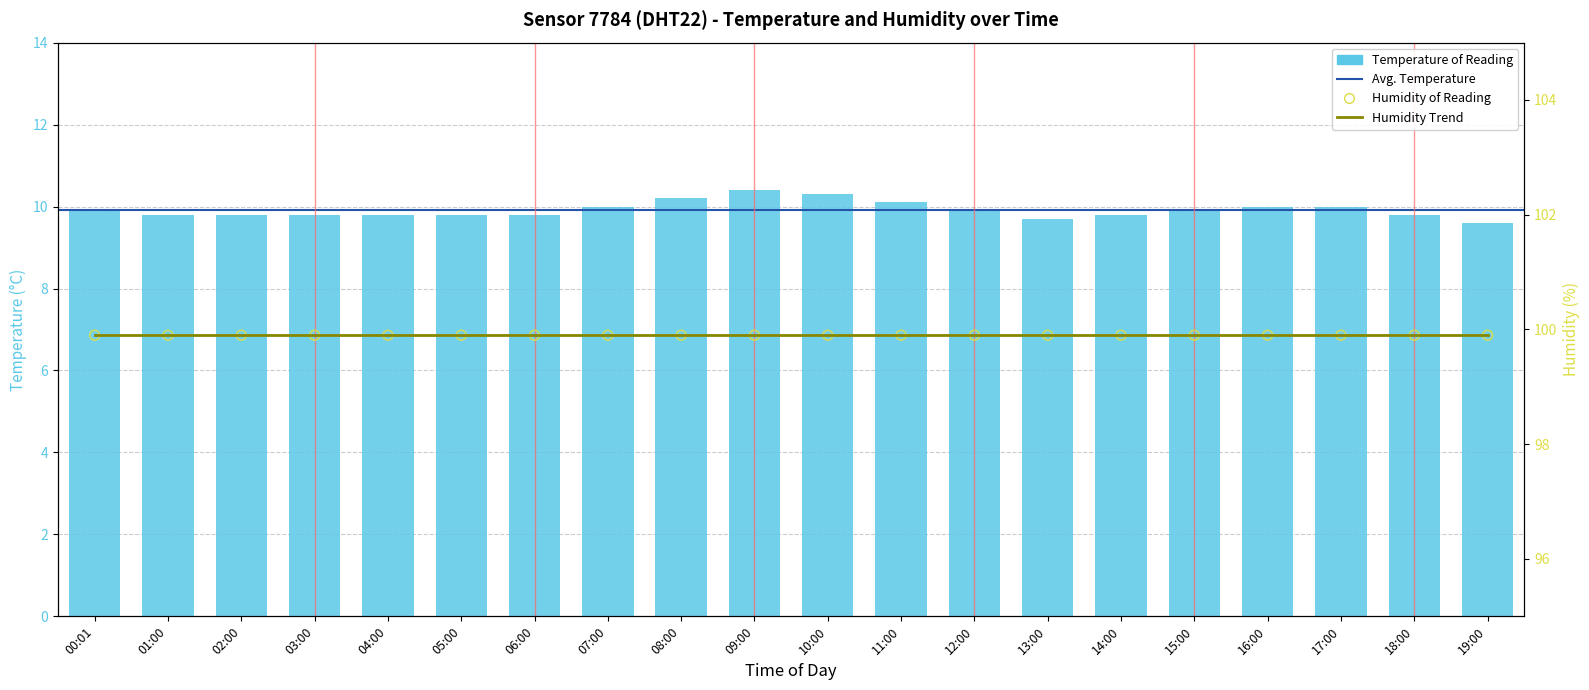

Between 18:00 and 04:00, which is larger?

18:00